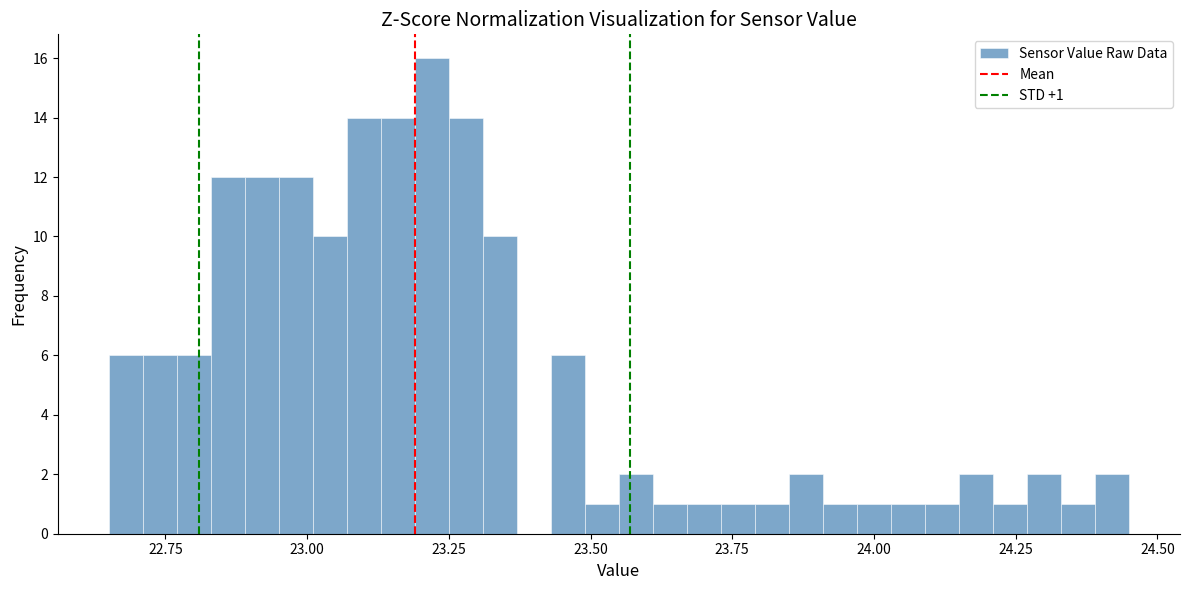

Around what value on the x-axis is the tallest bar? Give the approximate position of its centre, as read against the axis.

23.20